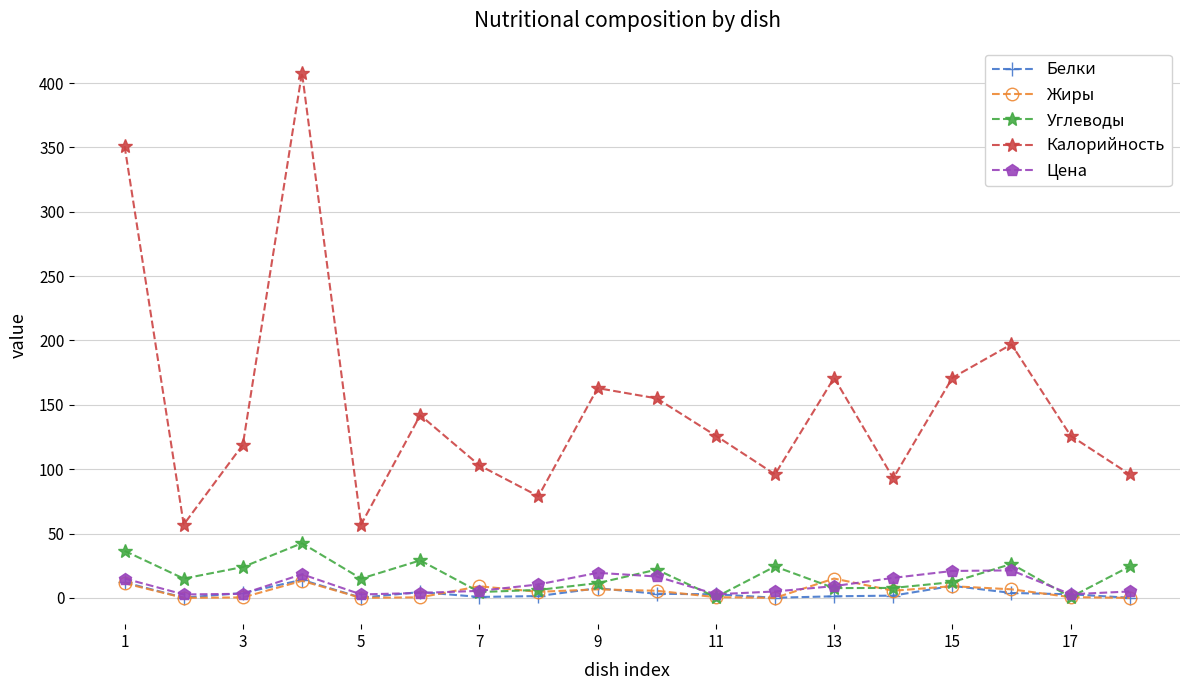

Which series has the largest range (max minus min)?

Калорийность